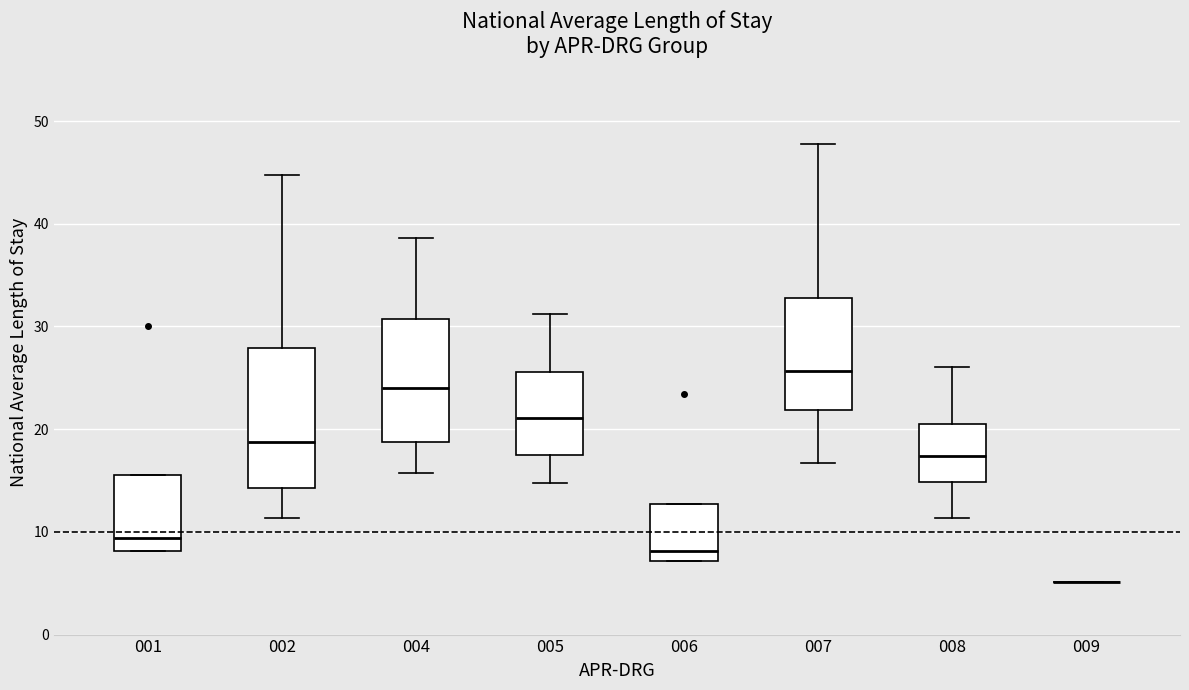

Reading left to right, transcribe this box plot: for each box, give where its median line is, the range the box spans, and where its two whiskers end, as read against the y-axis. The values are not printed on the chart, so give them approximately, as read against the axis.

001: median 9, box 8 to 16, whiskers 8 to 16
002: median 19, box 14 to 28, whiskers 11 to 45
004: median 24, box 19 to 31, whiskers 16 to 39
005: median 21, box 18 to 26, whiskers 15 to 31
006: median 8, box 7 to 13, whiskers 7 to 13
007: median 26, box 22 to 33, whiskers 17 to 48
008: median 17, box 15 to 21, whiskers 11 to 26
009: box collapsed to a line at 5, whiskers 5 to 5